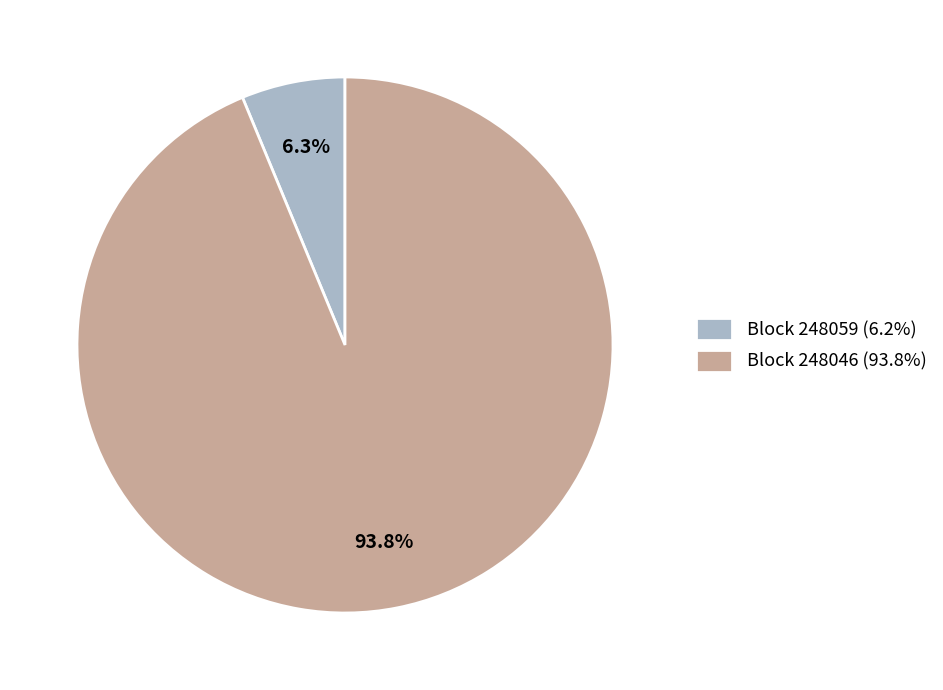

Between Block 248046 (93.8%) and Block 248059 (6.2%), which is larger?

Block 248046 (93.8%)